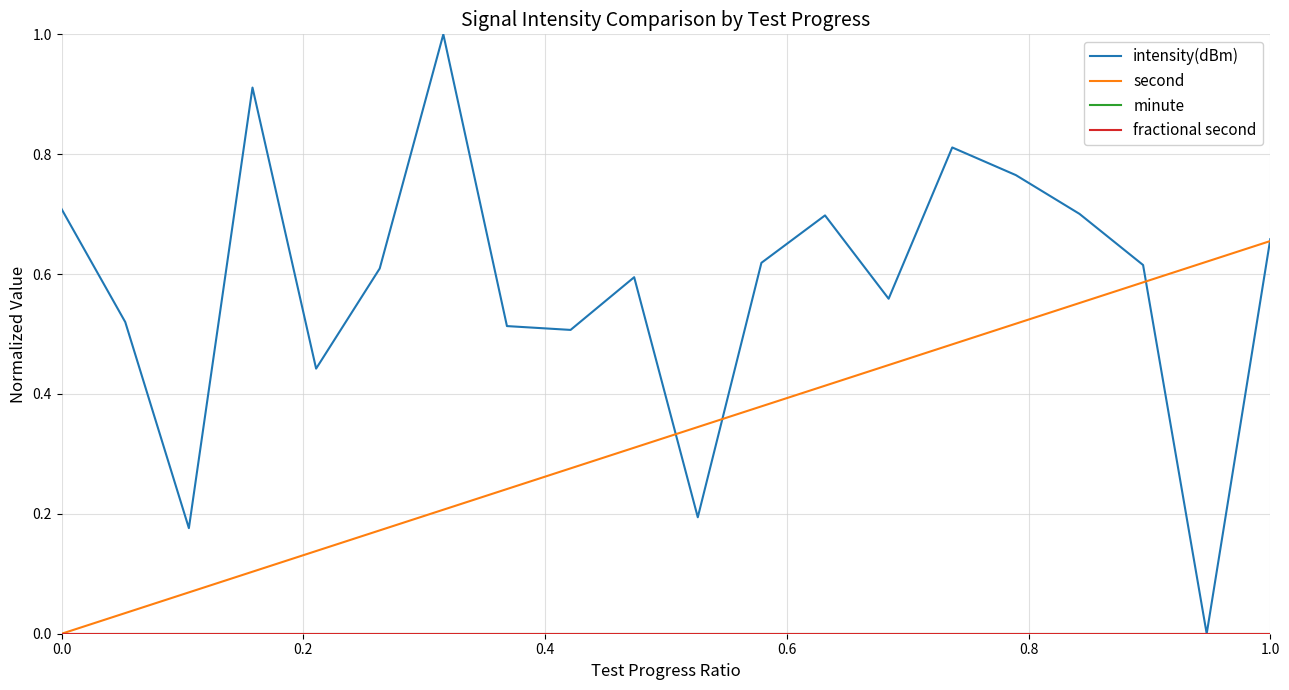

True or false: second has more than 0 points higher than both neighbors.

False